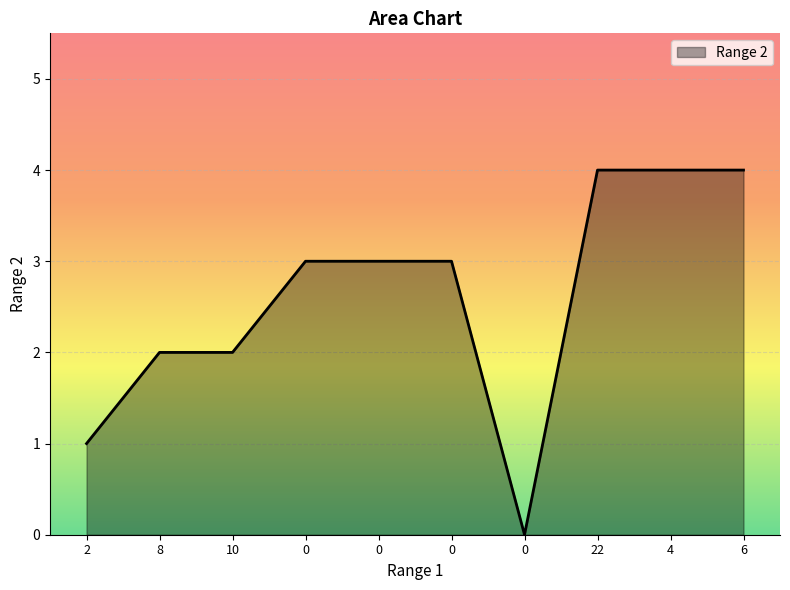

Is it true that the value at 4 is 1?

False